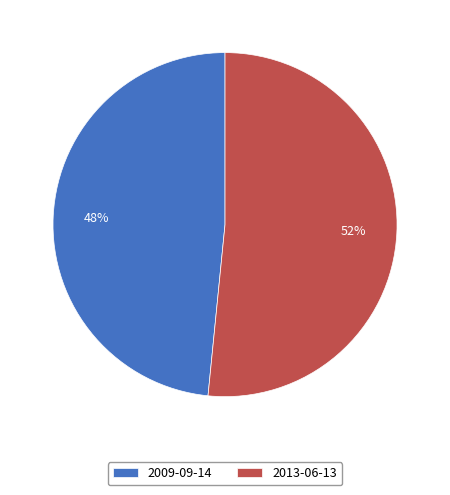

To the nearest percent, what portion does 2009-09-14 represent?

48%